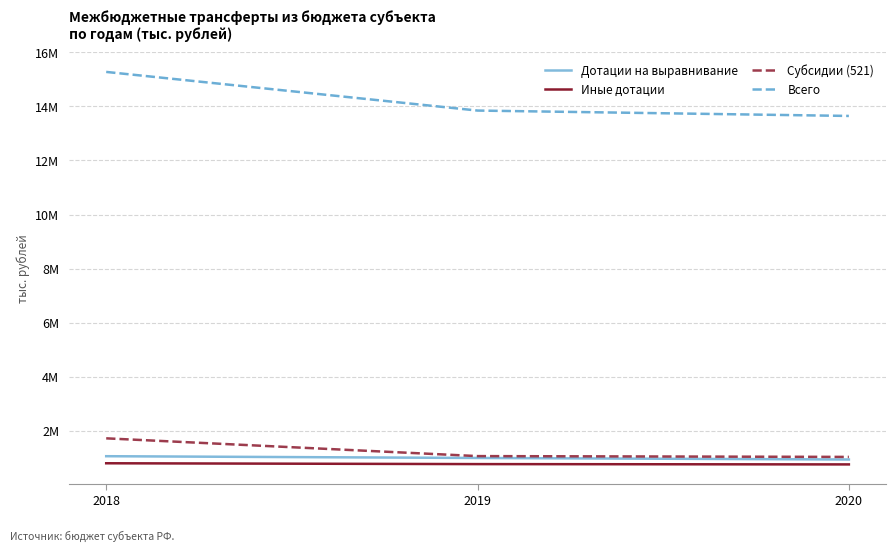

Does the chart display data point markers on the line(s)?

No